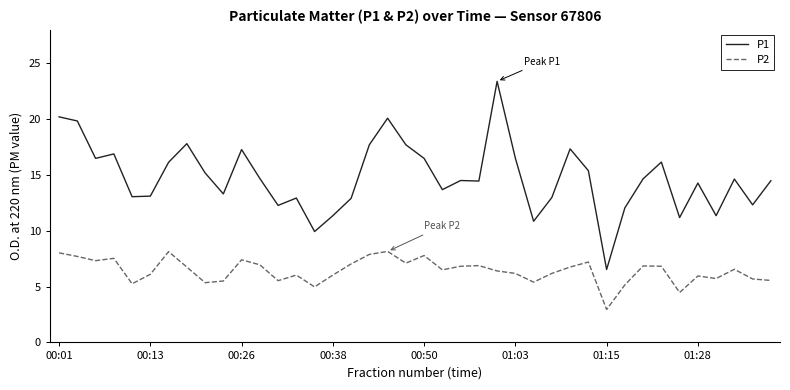

What is the difference between the second highest and minimum values in the P2 series?

5.2